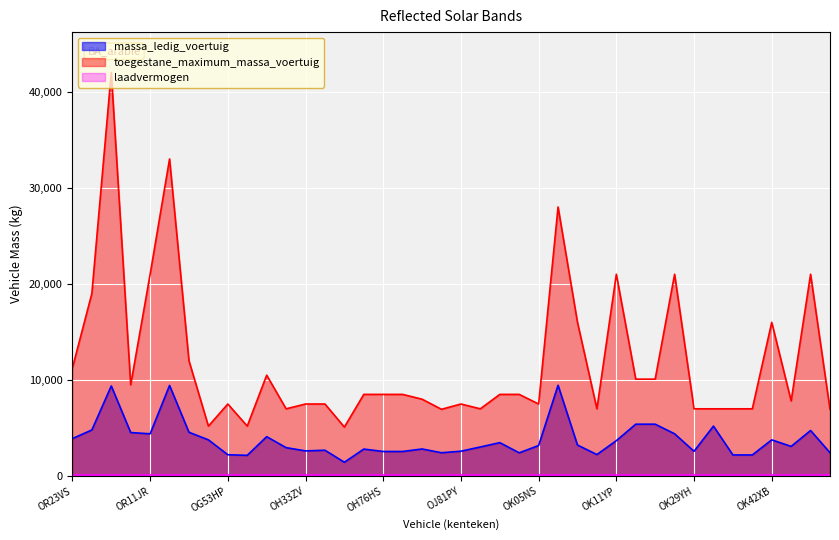

How many data points in massa_ledig_voertuig are above 3180?

19